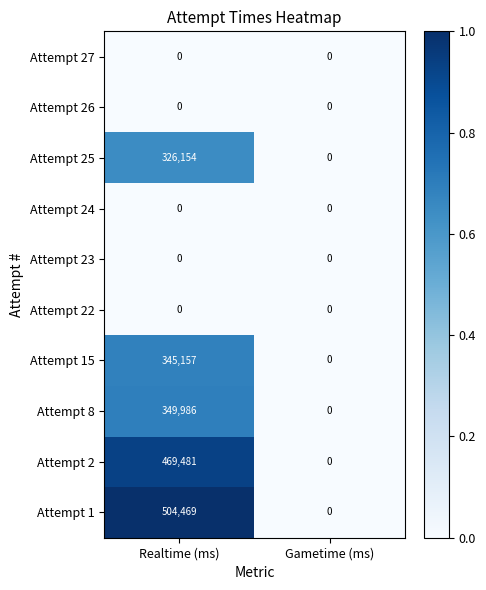

The Attempt 27 series shows 0 at Gametime (ms). True or false?

True